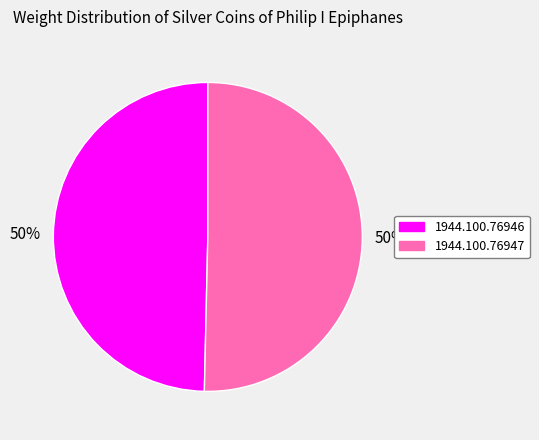

Do 1944.100.76946 and 1944.100.76947 together represent more than half of the pie?

Yes